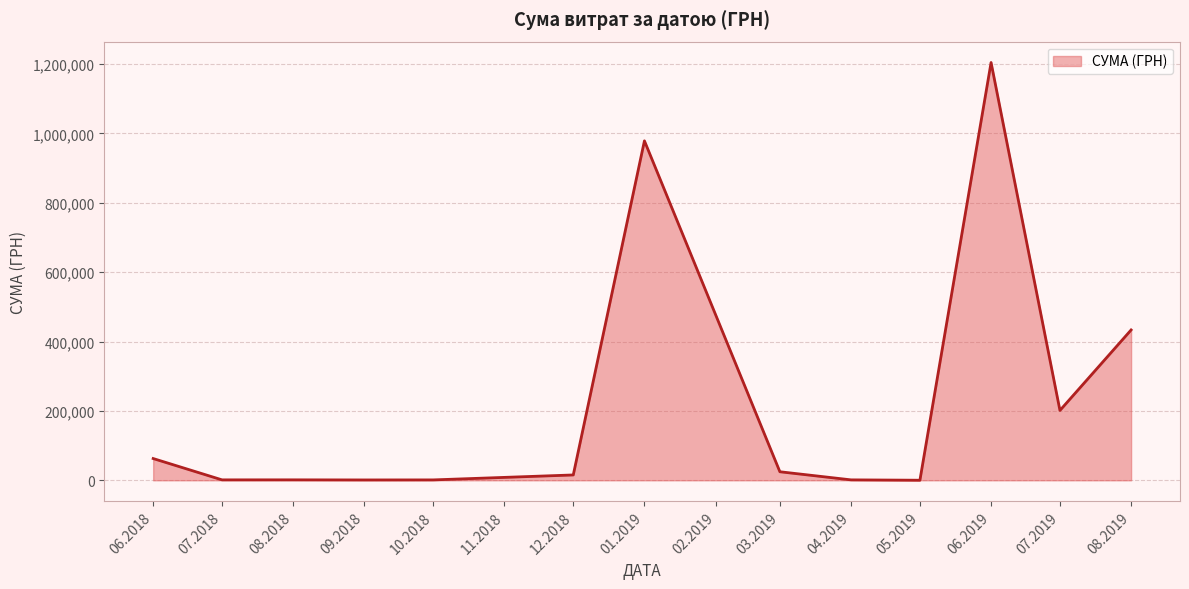

What is the greatest value displayed?

1204251.0